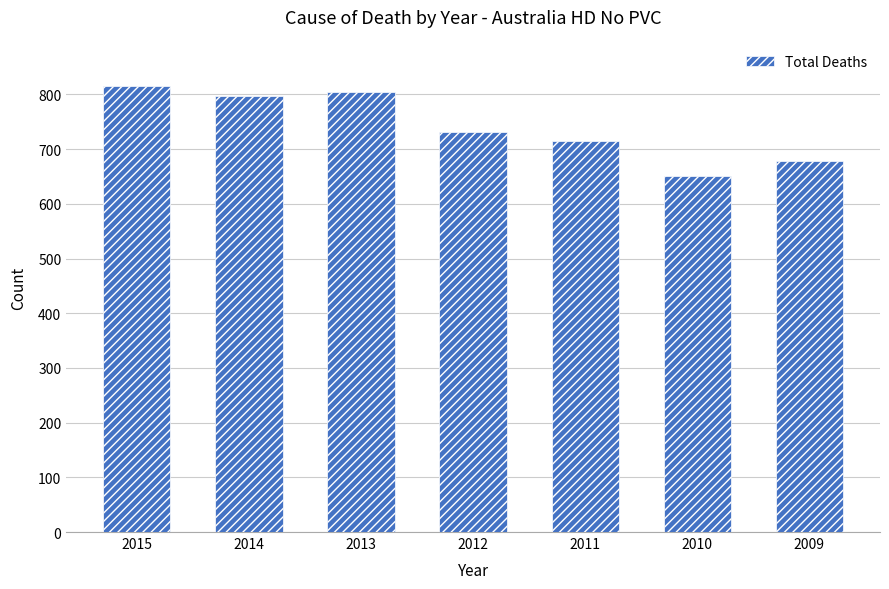

Count the number of data series in this chart.

1